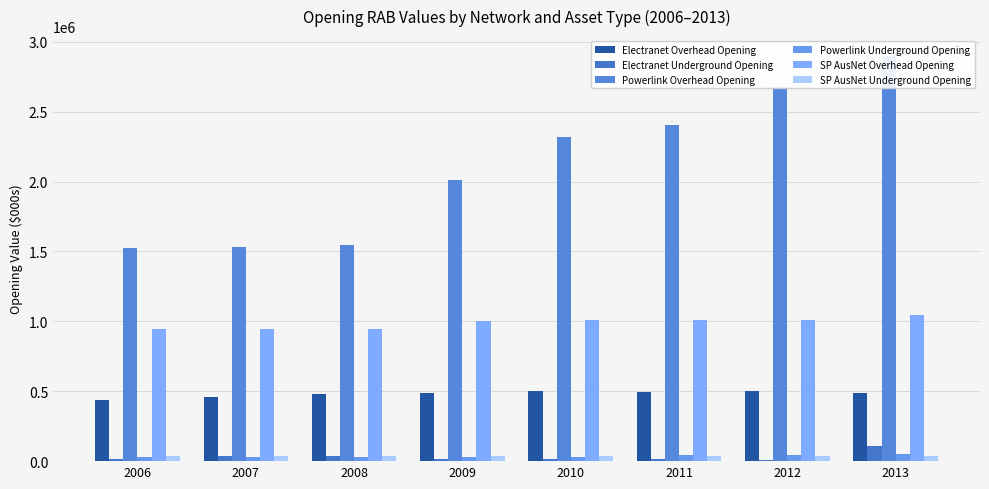

Rank the categories by Electranet Overhead Opening value from lowest to highest.

2006, 2007, 2008, 2009, 2013, 2011, 2010, 2012